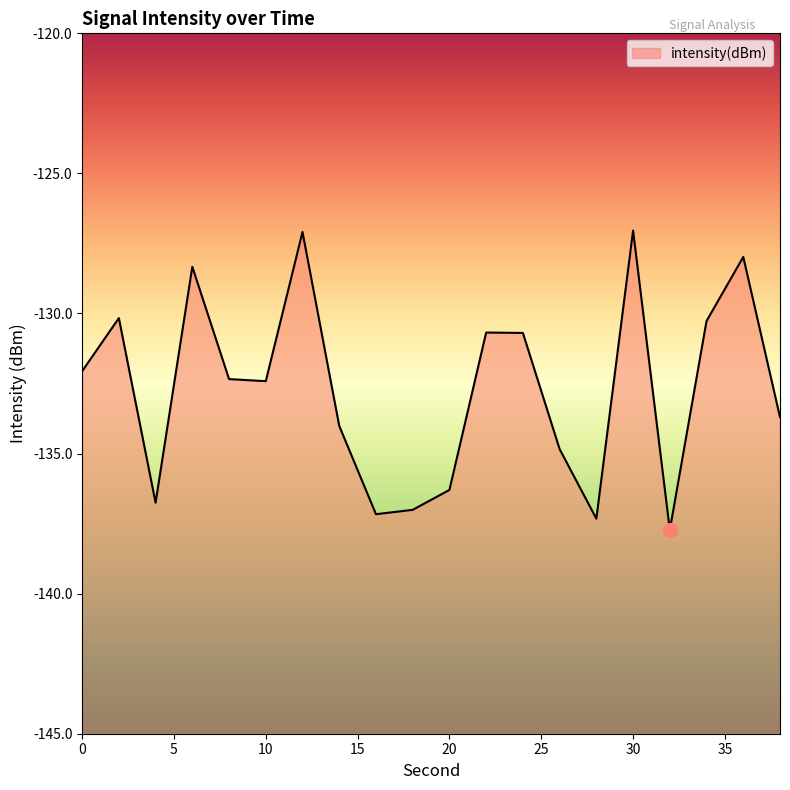

True or false: the data shows -130.7 at 22.

True